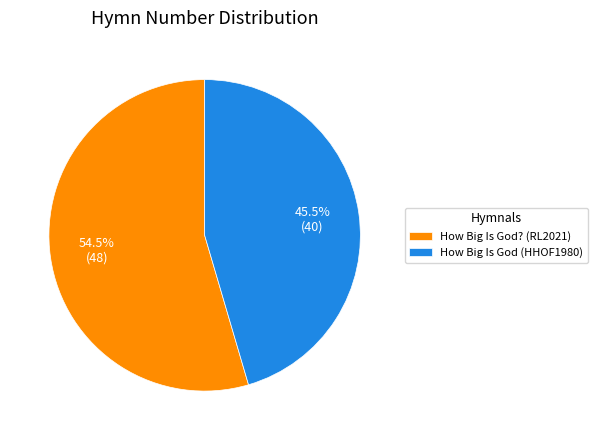

To the nearest percent, what is the combined percentage of How Big Is God? (RL2021) and How Big Is God (HHOF1980)?

100%